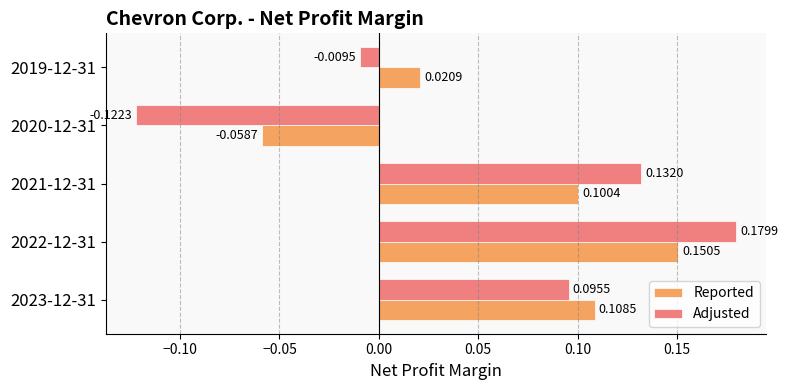

Is the value of Reported at 2020-12-31 greater than the value of Adjusted at 2023-12-31?

No